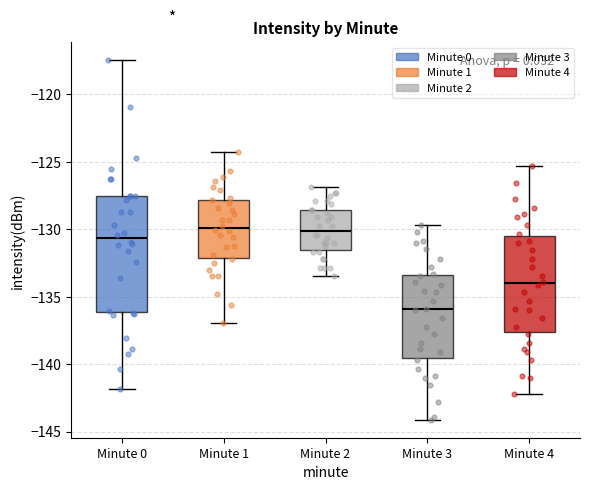

Which box has the lowest median line?

Minute 3